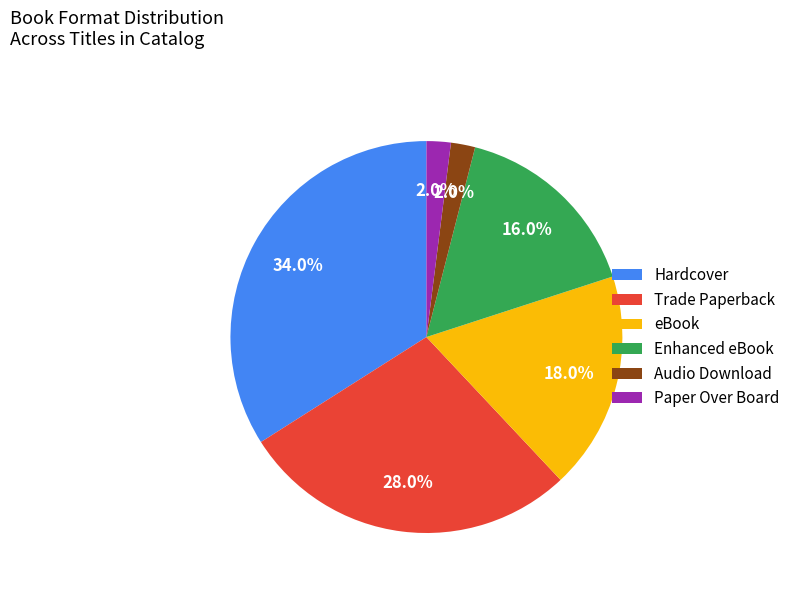

Does Trade Paperback represent more than half of the total?

No